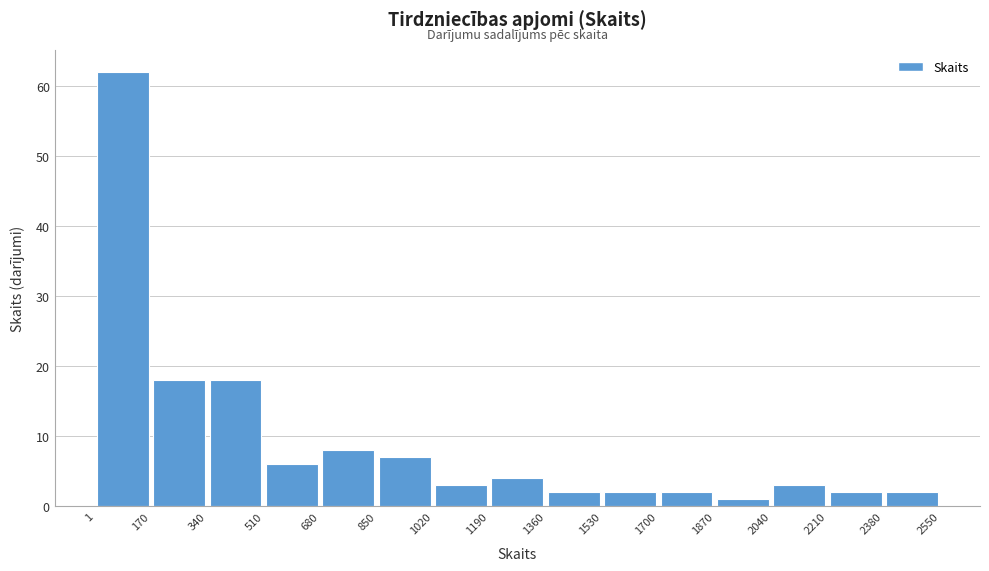

Reading left to right, transcribe this chart: for each bar, give the range it covers on the x-axis and its height. The values are not printed on the chart, so give them approximately, as read against the axis.

1 to 170: 62
170 to 340: 18
340 to 510: 18
510 to 680: 6
680 to 850: 8
850 to 1020: 7
1020 to 1190: 3
1190 to 1360: 4
1360 to 1530: 2
1530 to 1700: 2
1700 to 1870: 2
1870 to 2040: 1
2040 to 2210: 3
2210 to 2380: 2
2380 to 2550: 2